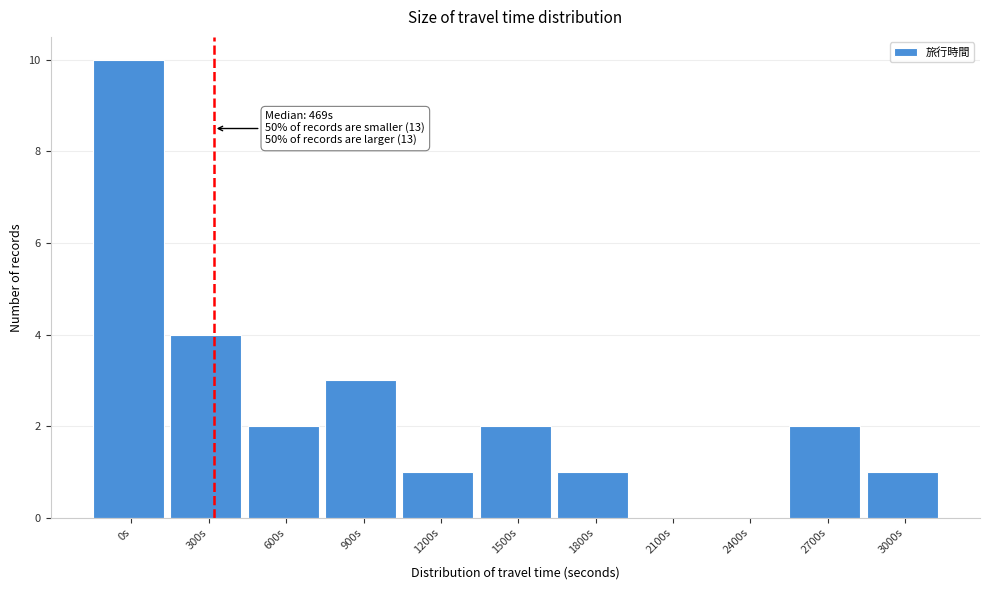

Reading left to right, what are all the values shown in this chart?

0s=10	300s=4	600s=2	900s=3	1200s=1	1500s=2	1800s=1	2100s=0	2400s=0	2700s=2	3000s=1